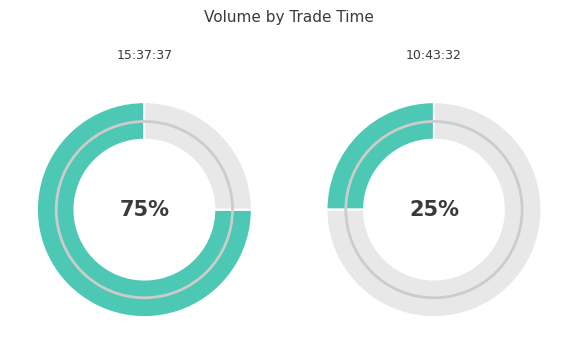

Does any single category account for the majority?

Yes